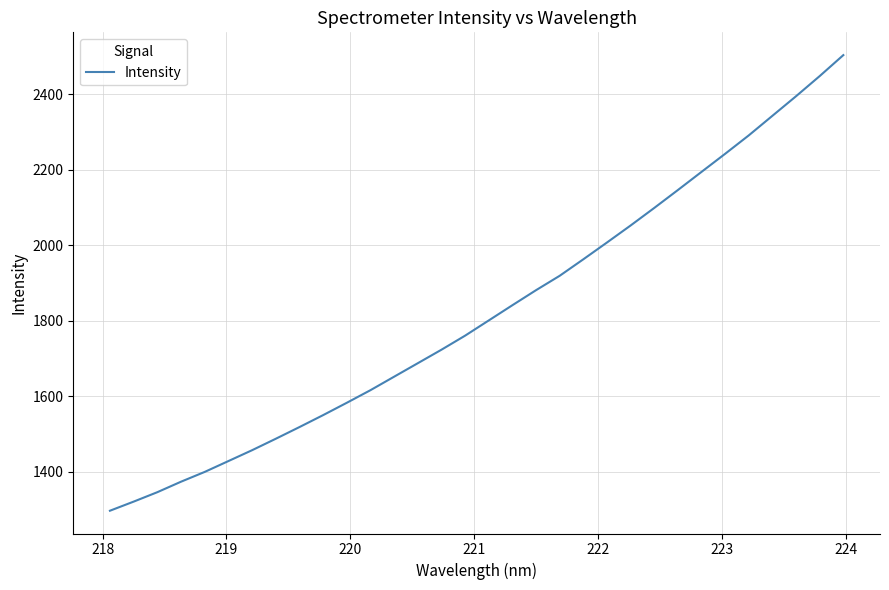

Is this an area chart (filled region under the line)?

No